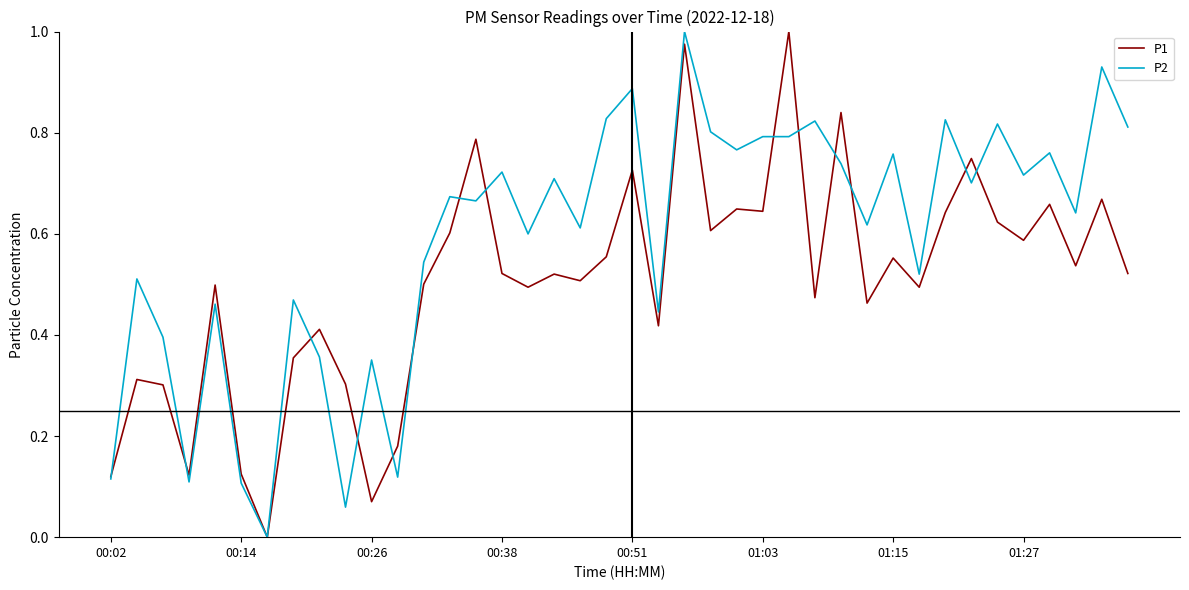

Rank the series by their average value, from lowest to highest.

P1, P2